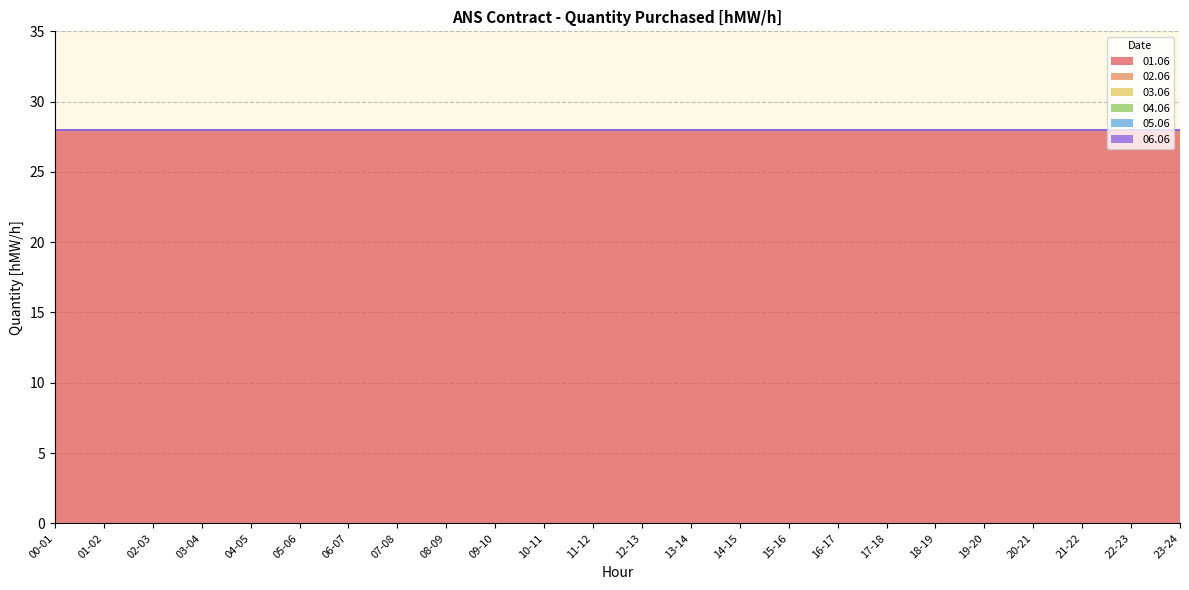

True or false: 03.06 and 05.06 cross at least once.

False